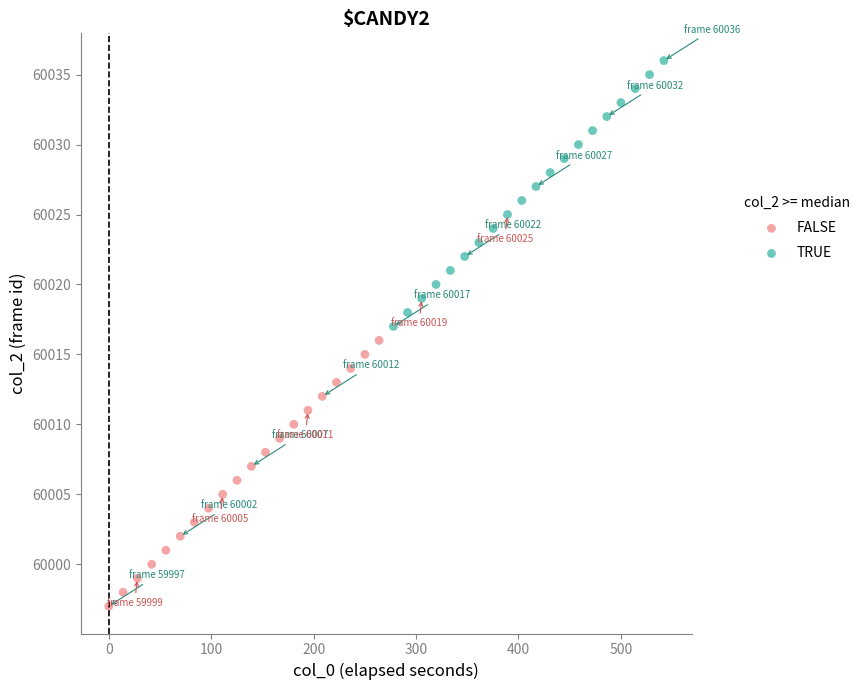

Which series contains the highest Y value?

TRUE